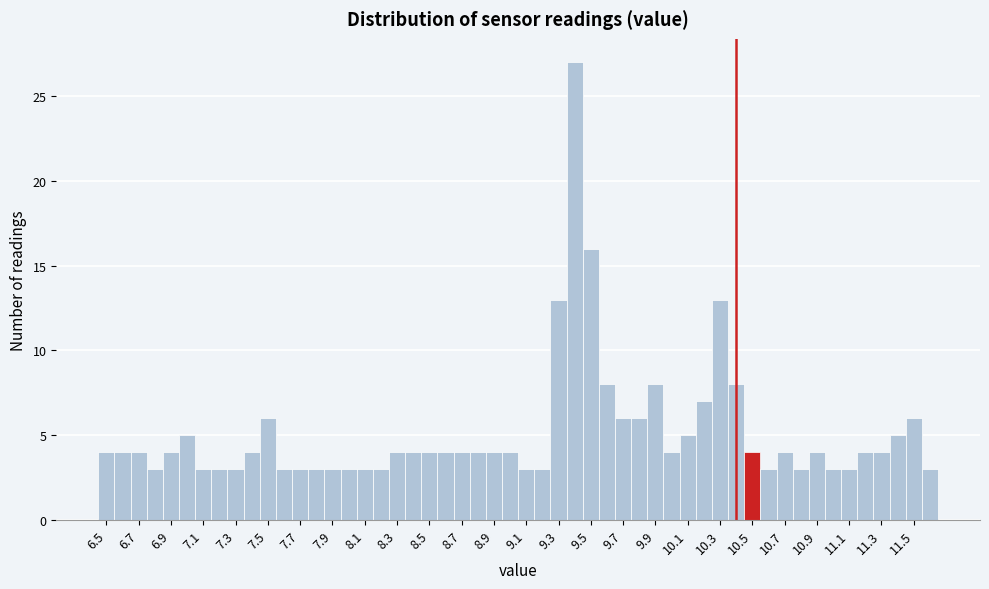

Which range on the x-axis has the tallest bar?

9.35 to 9.45